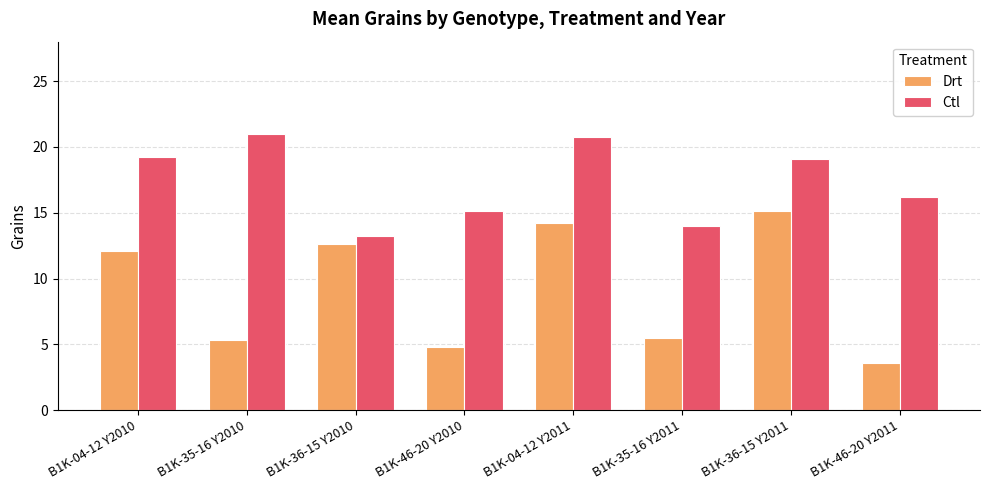

How many series are shown in this chart?

2